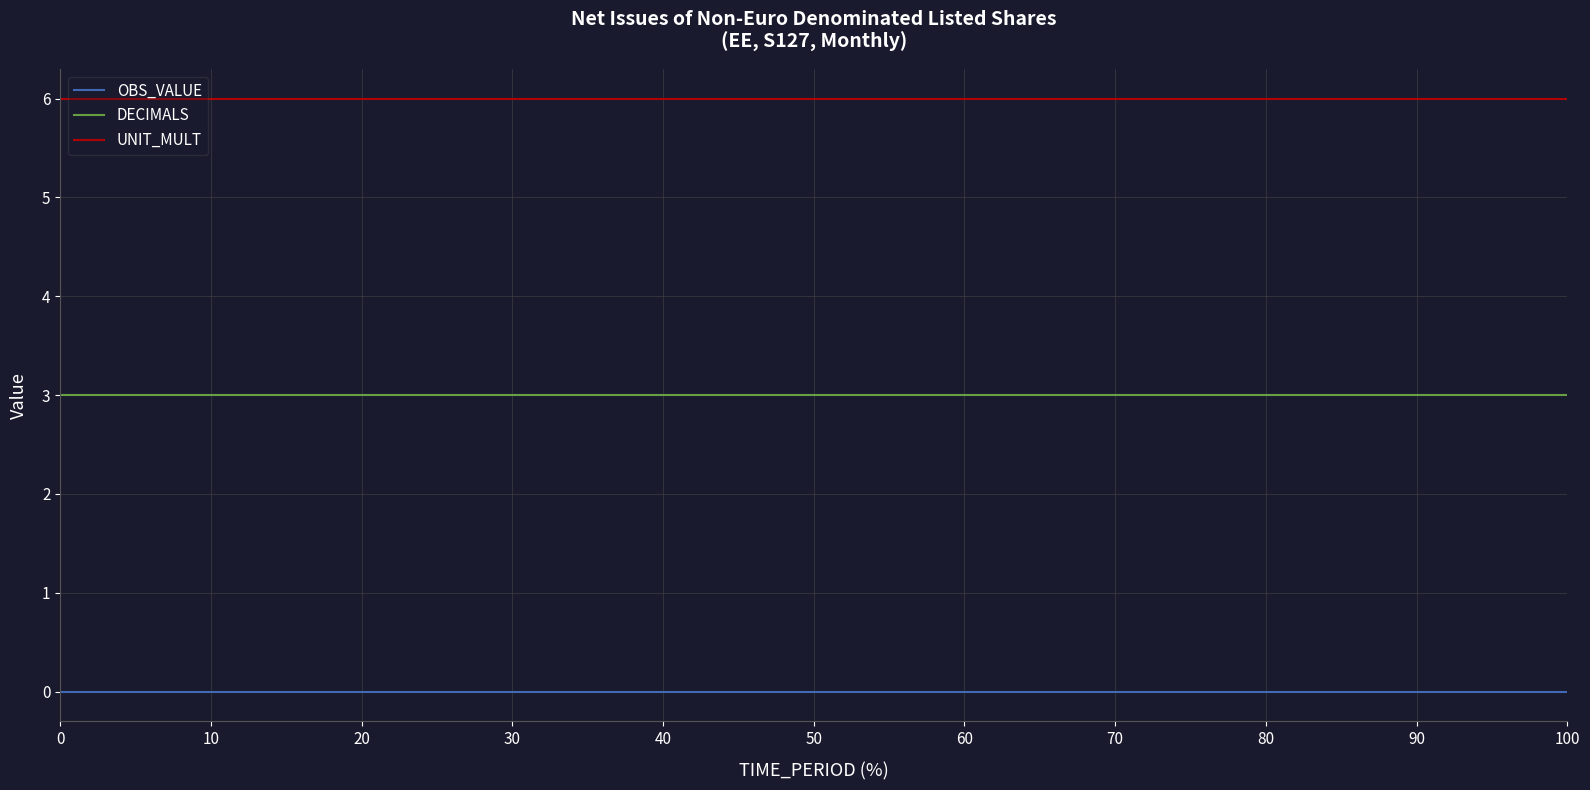

What is the minimum value for DECIMALS?

3